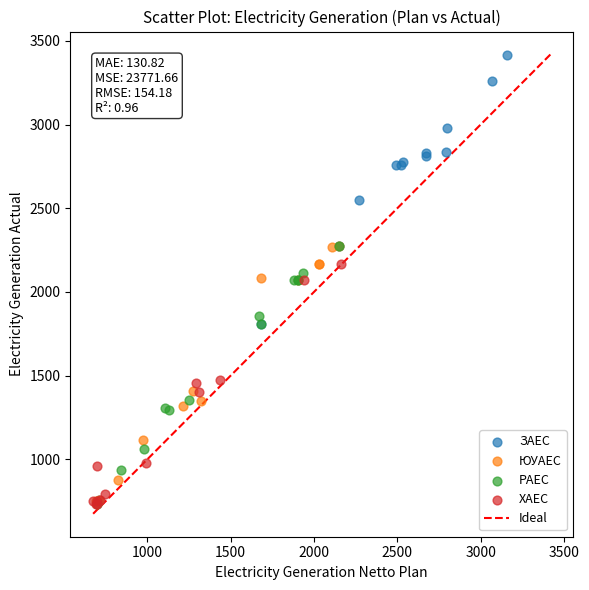

Which series has the largest Y range (max minus min)?

ЗАЕС